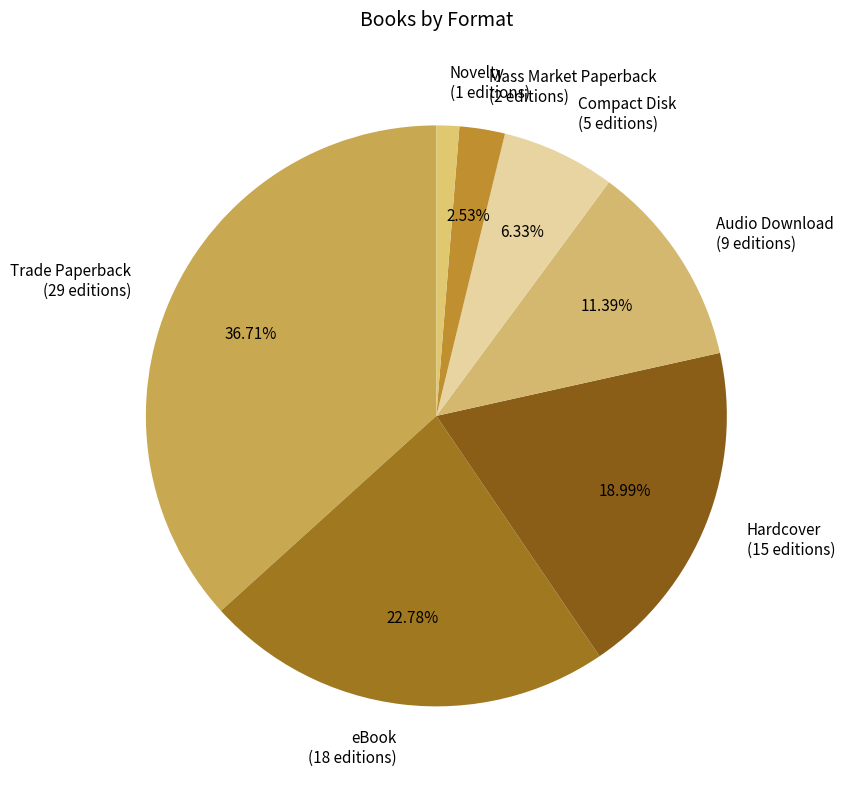

What percentage is the Mass Market Paperback slice, to the nearest percent?

3%